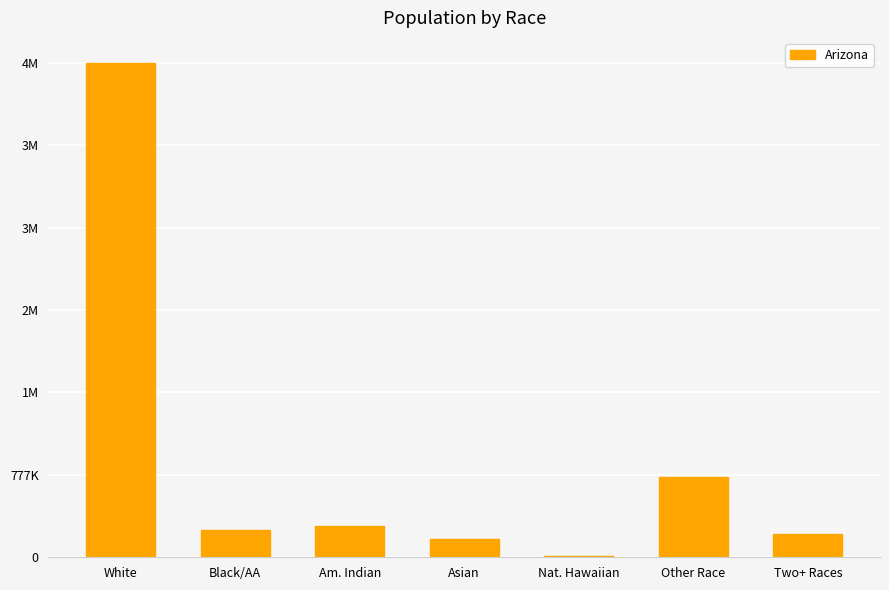

What is the maximum value shown in the chart?

4667121